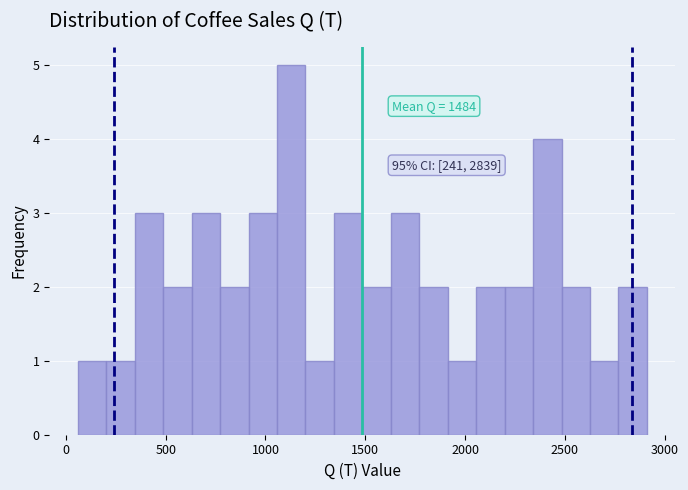

Read against the x-axis, roughly where is the centre of the tallest bar?

1150